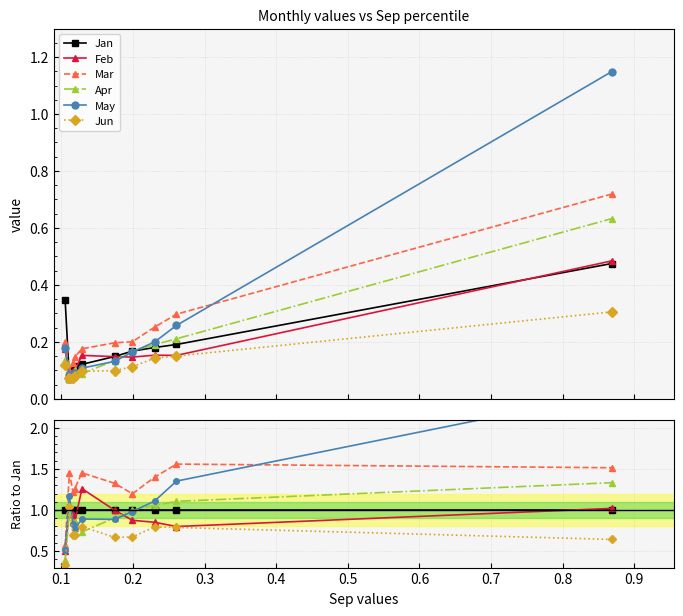

What are all the series names shown in the legend?

Jan, Feb, Mar, Apr, May, Jun